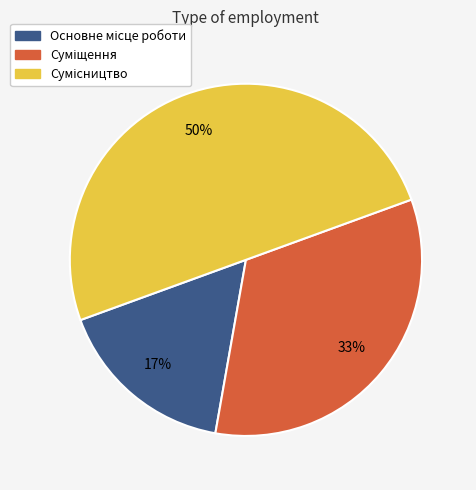

To the nearest percent, what is the average slice percentage?

33%